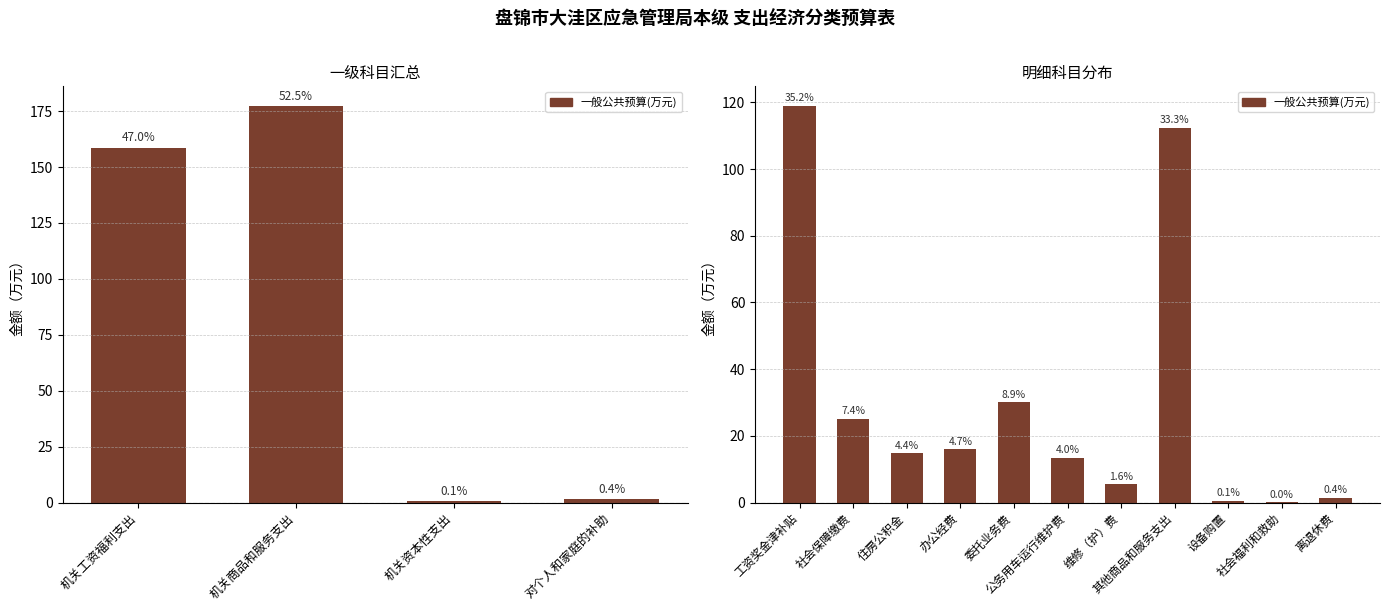

What is the change in value from 机关商品和服务支出 to 机关资本性支出?

-176.7